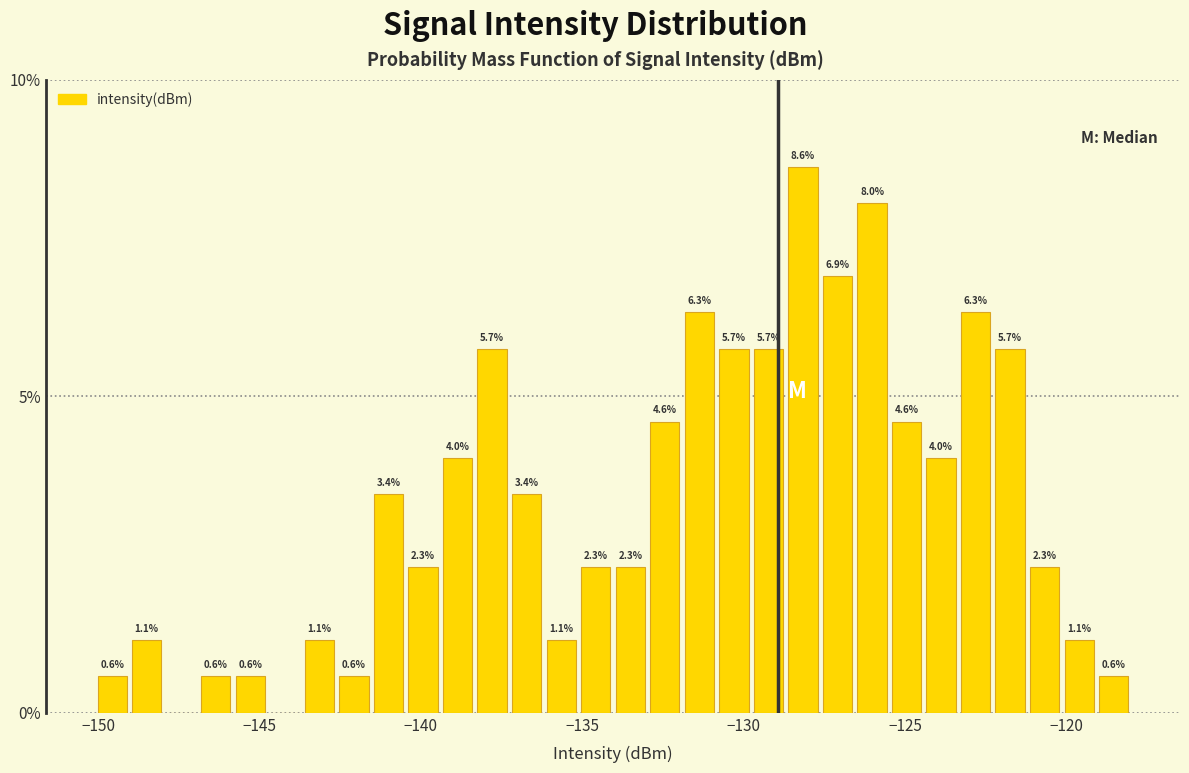

Around what value on the x-axis is the tallest bar? Give the approximate position of its centre, as read against the axis.

-128.0